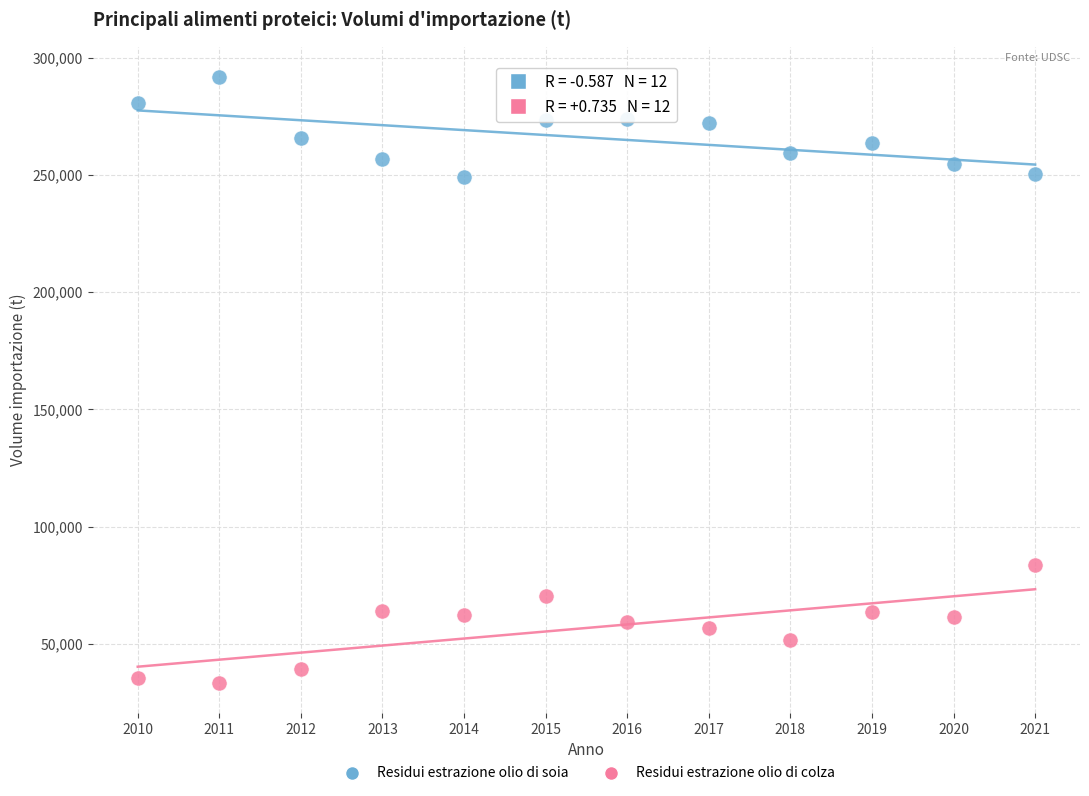

Across all data points, what is the range of X values (max minus min)?

11